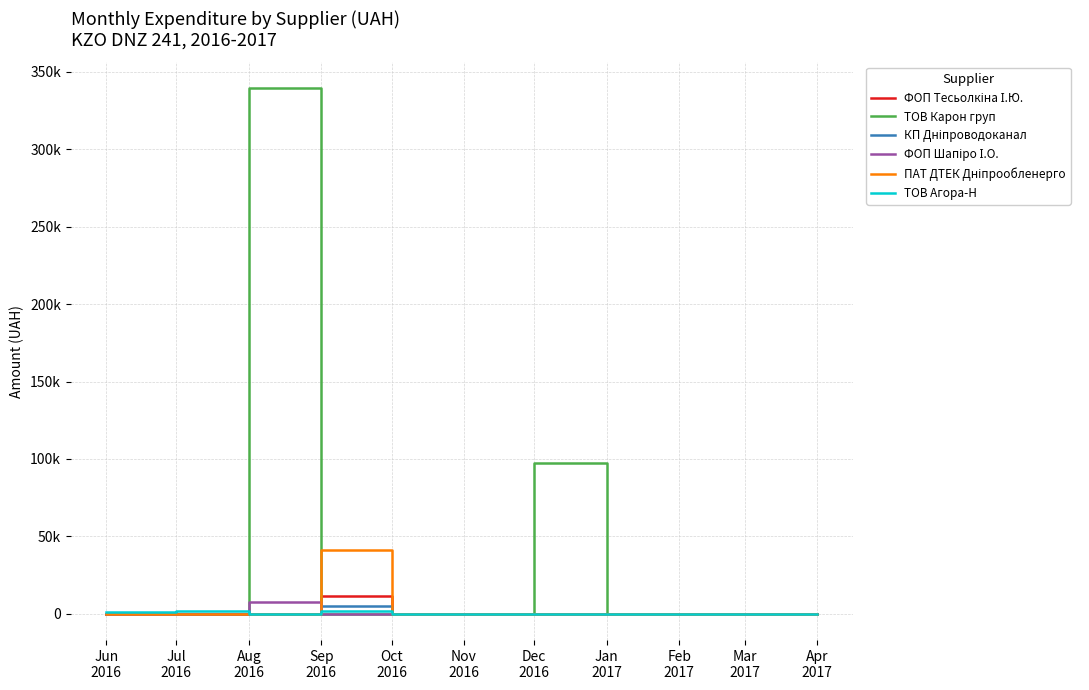

Which category has the lowest value in the ТОВ Карон груп series?

Jun
2016